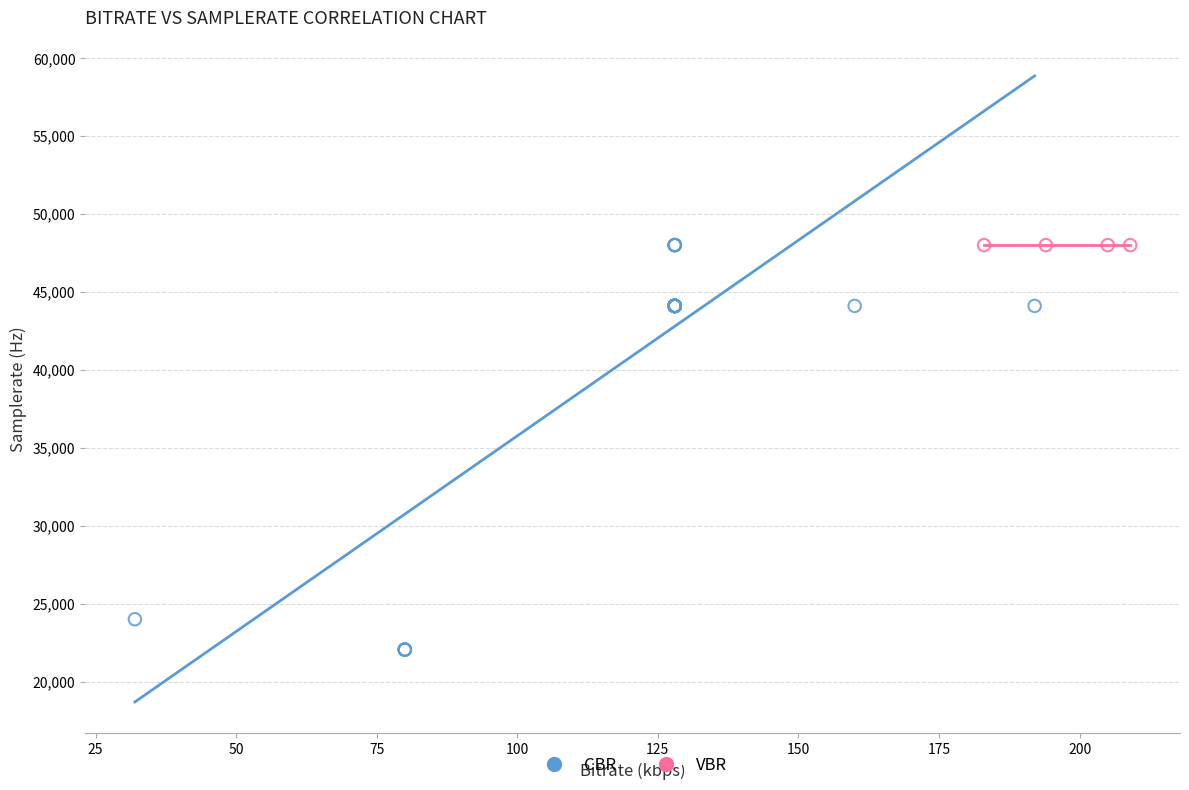

Which series contains the lowest Y value?

CBR